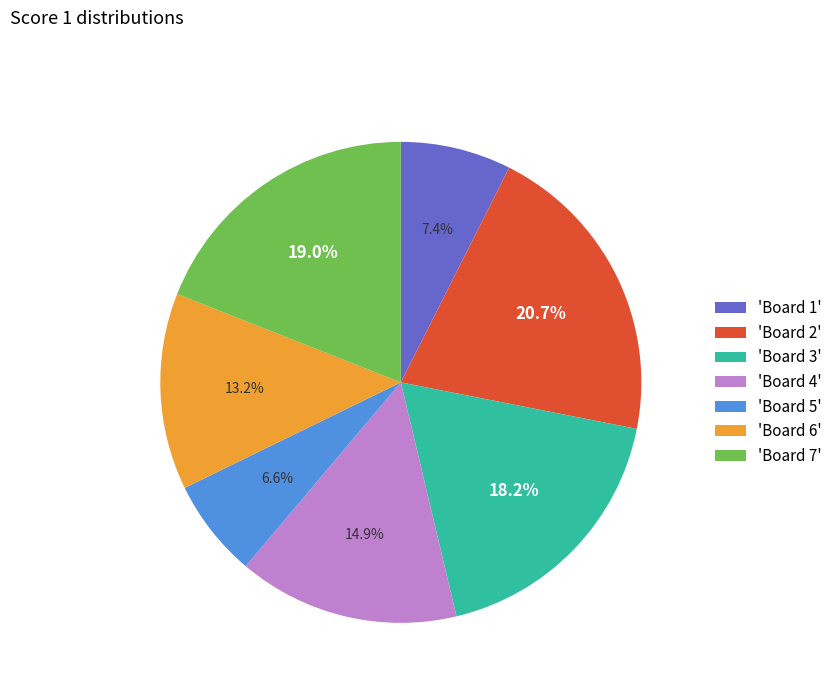

What is the ratio of the value at 'Board 4' to the value at 'Board 7'?

0.8